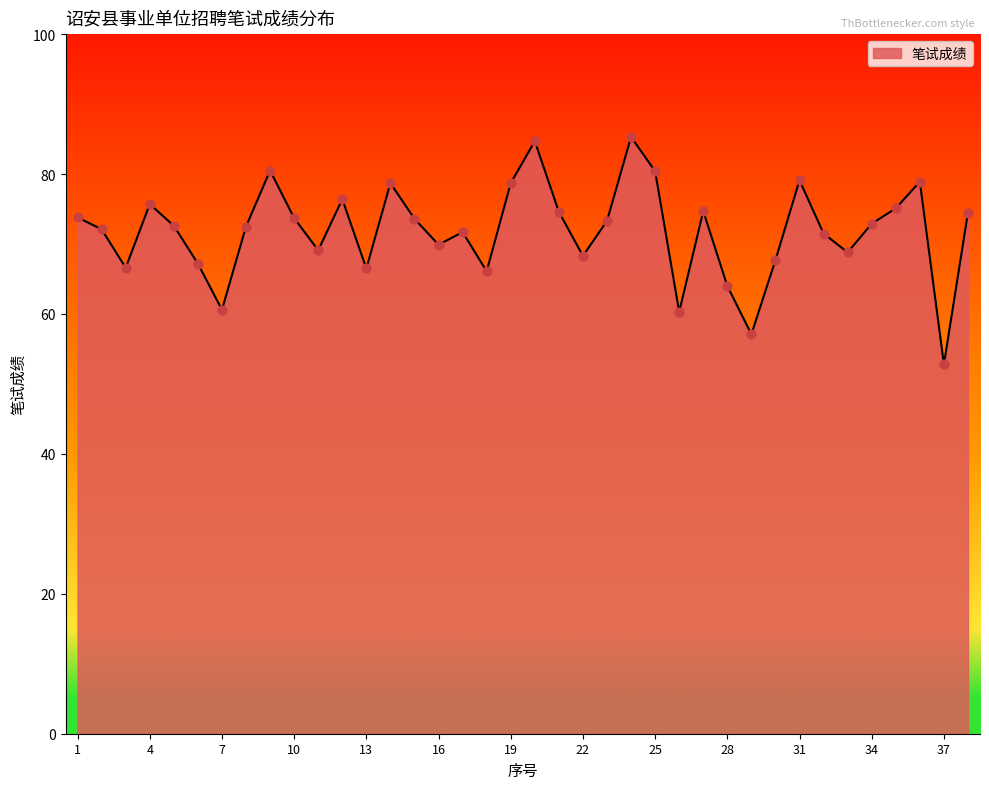

What is the difference between the maximum and minimum values?

32.5